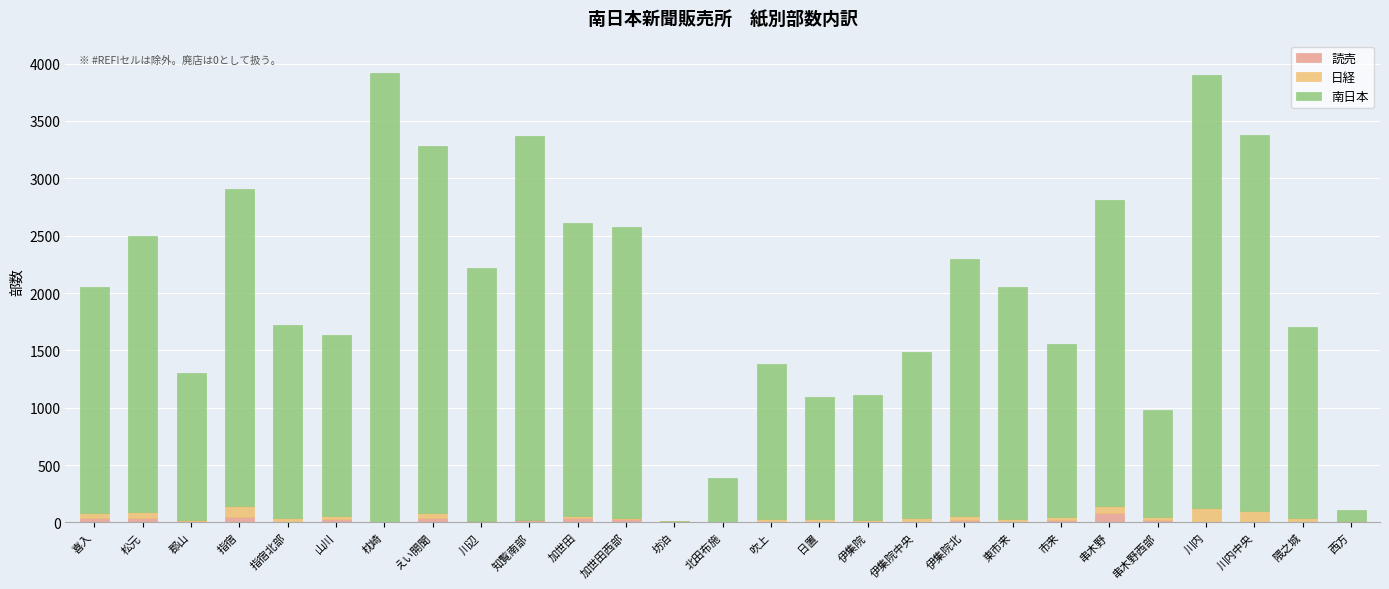

Count the 読売 values in the range 0 to 30.

21